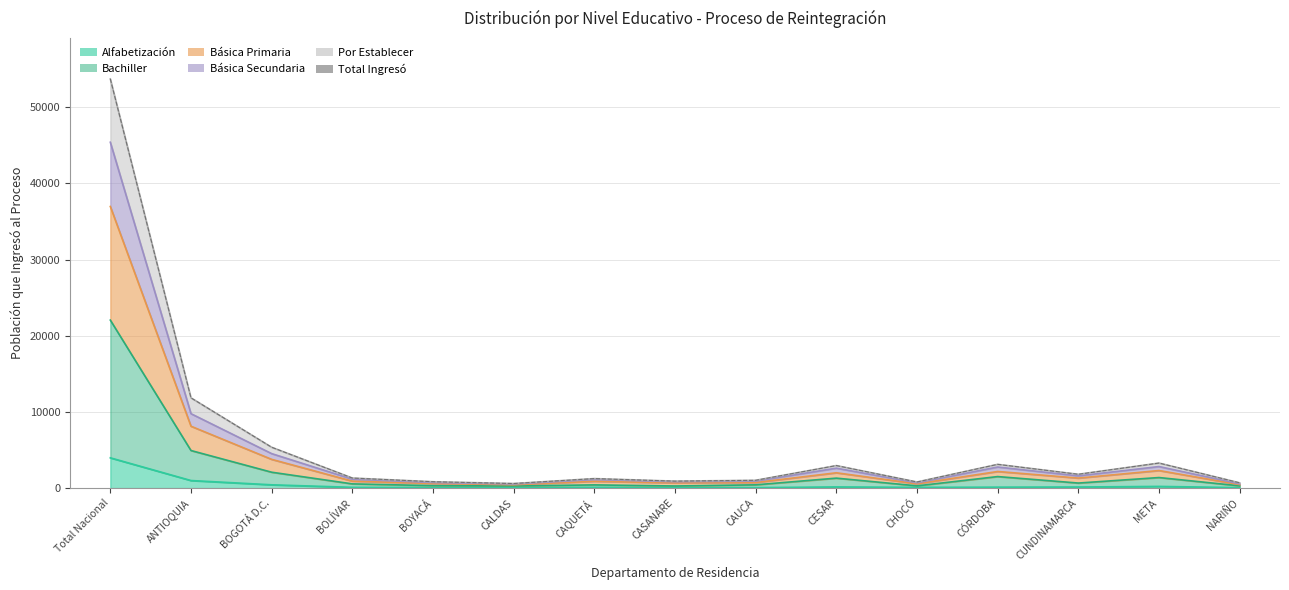

How many data points are less than 1320?

7